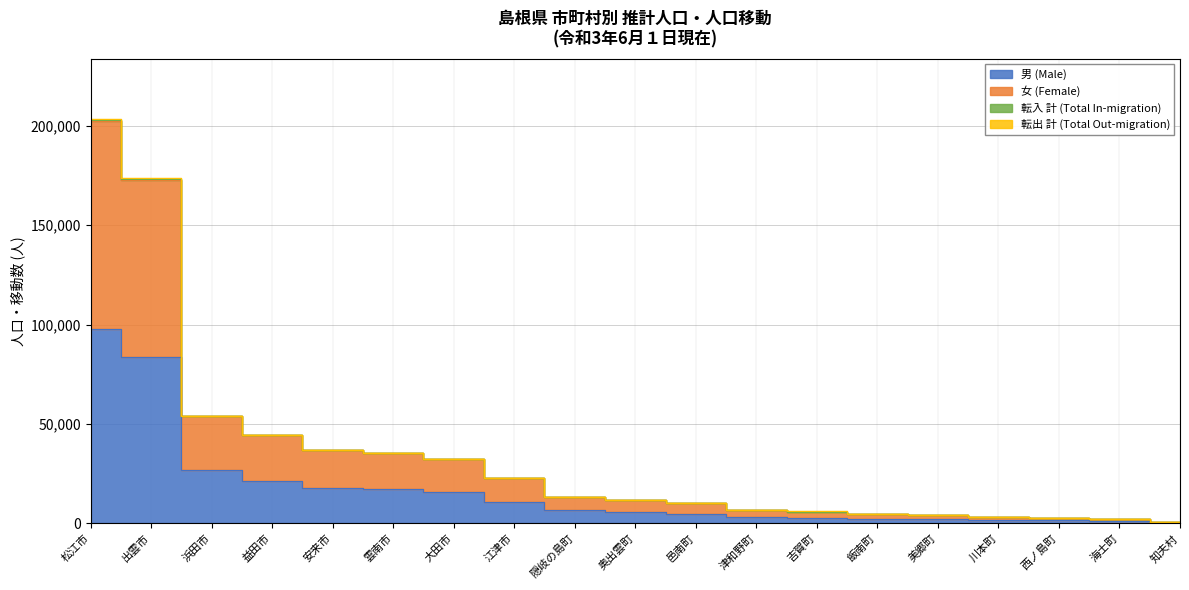

At which category is the sum across all series the highest?

松江市